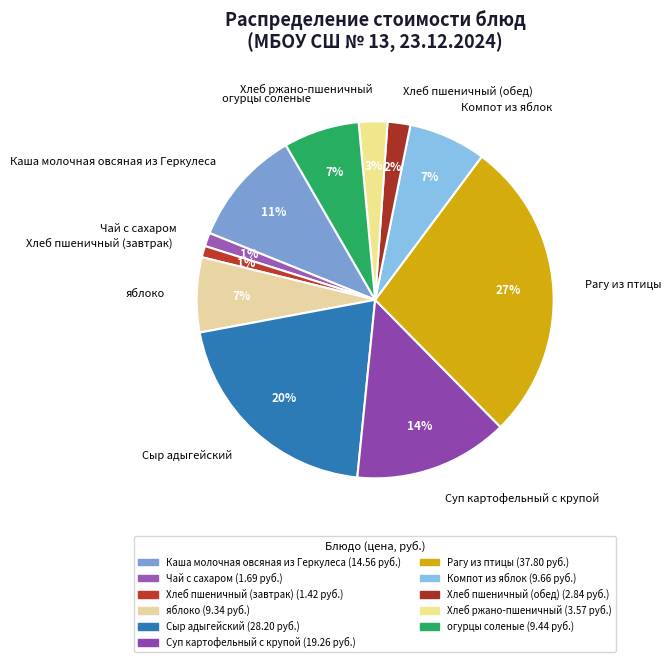

Does any single category account for the majority?

No